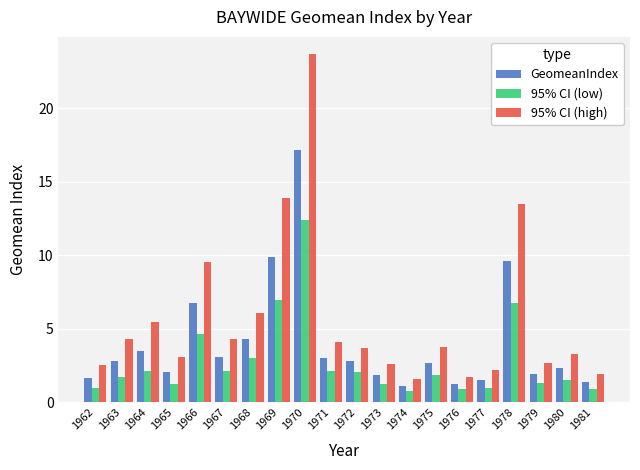

What is the highest value of the 95% CI (high) series?

23.7